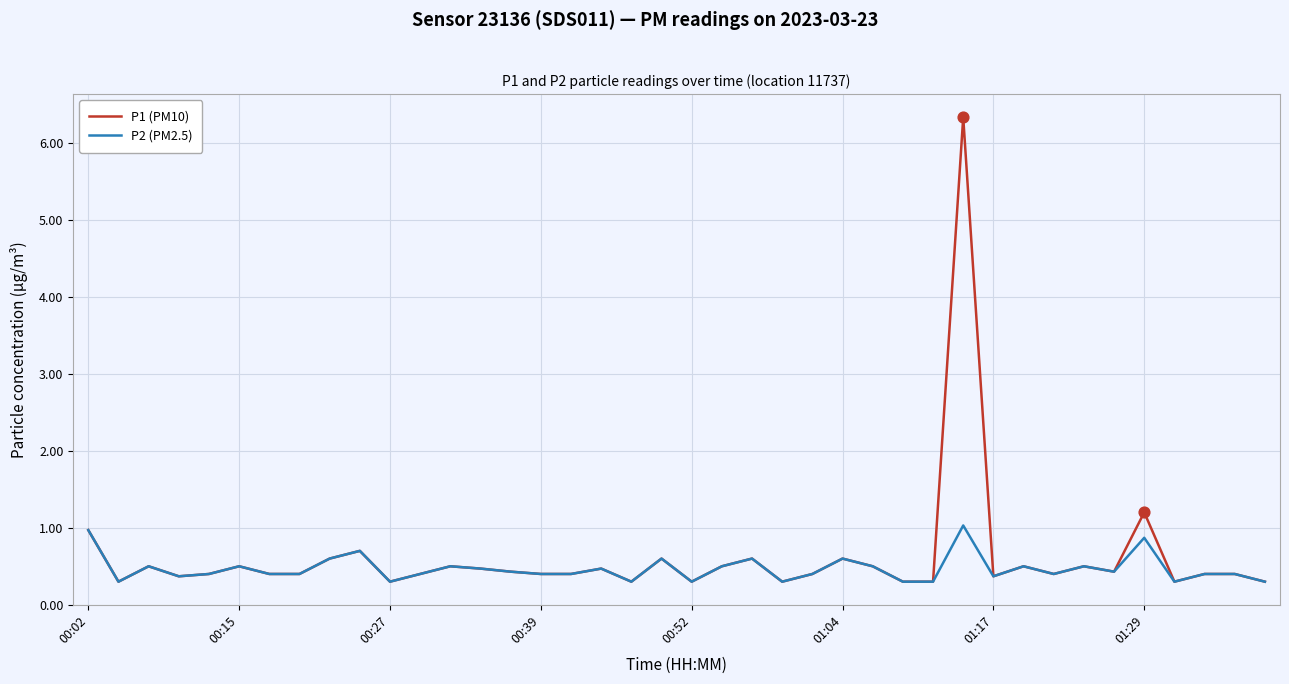

At how many categories does at least one series exceed 6?

1